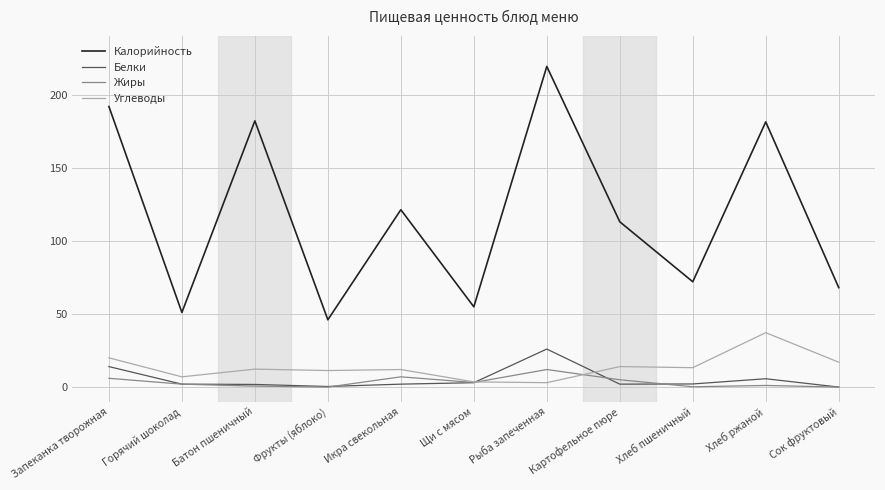

Does the chart display data point markers on the line(s)?

No